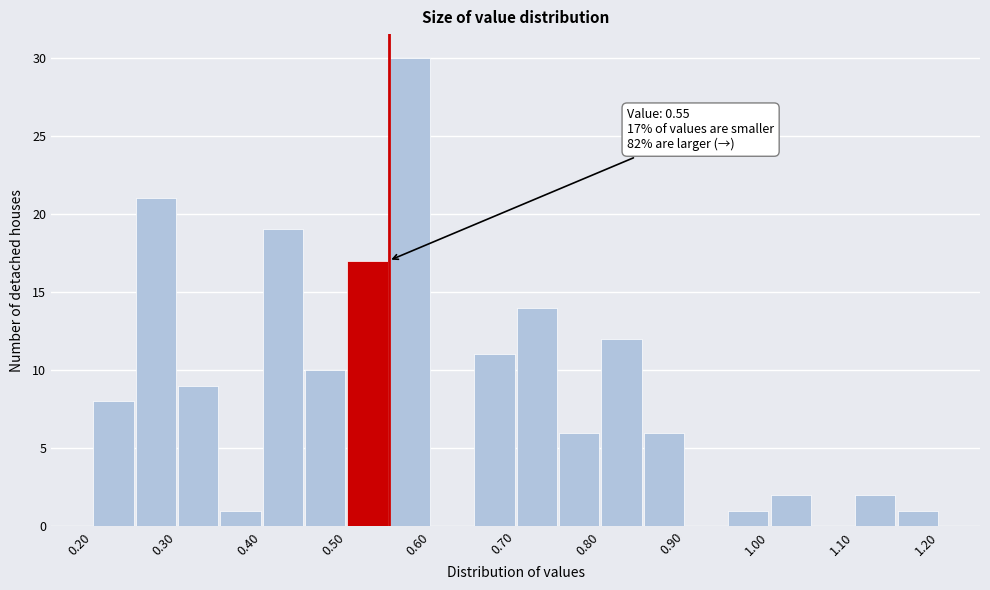

Over which range of the x-axis is the bar tallest?

0.55 to 0.60